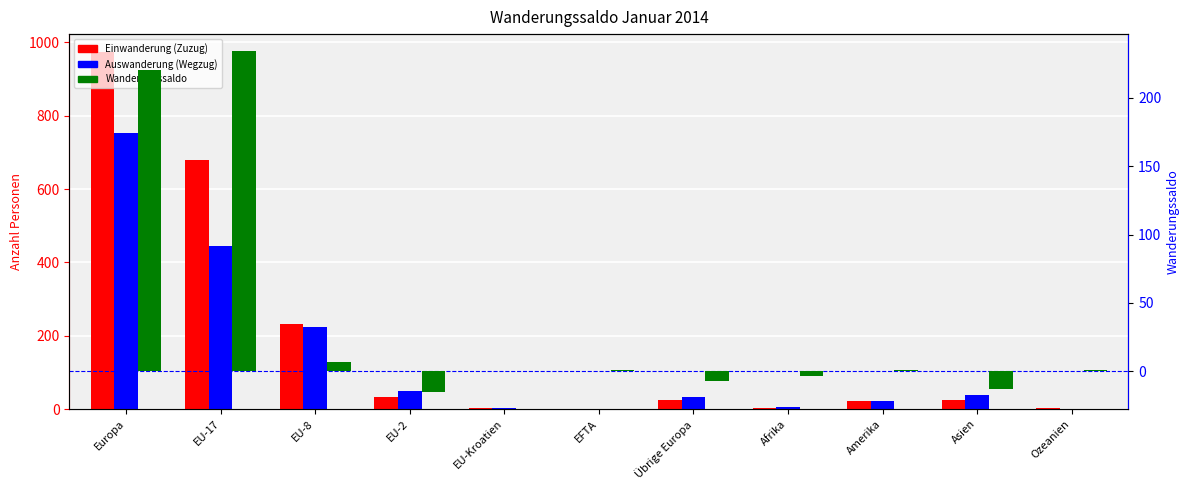

At which category is the sum across all series the highest?

Europa